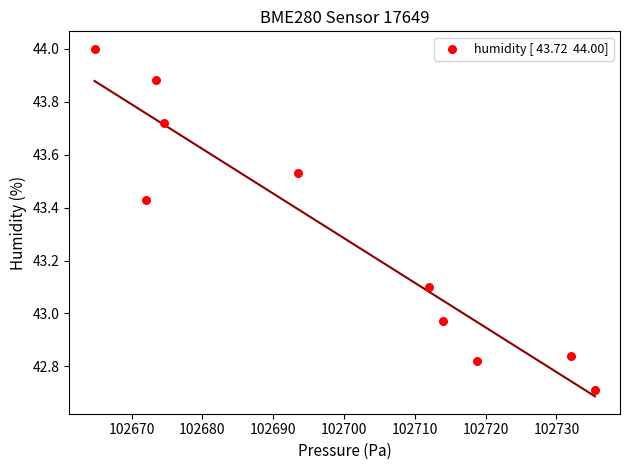

What is the average Y value?

43.3